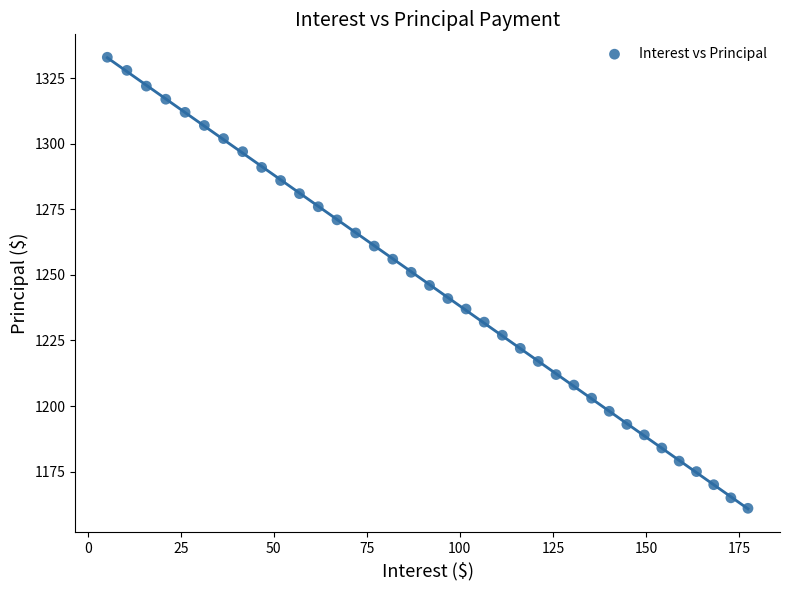

What is the range of Y values (max minus min)?

172